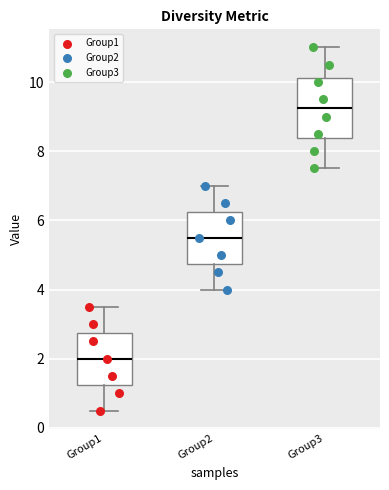

Comparing the boxes themselves (not the whiskers), which one is the tallest?

Group3